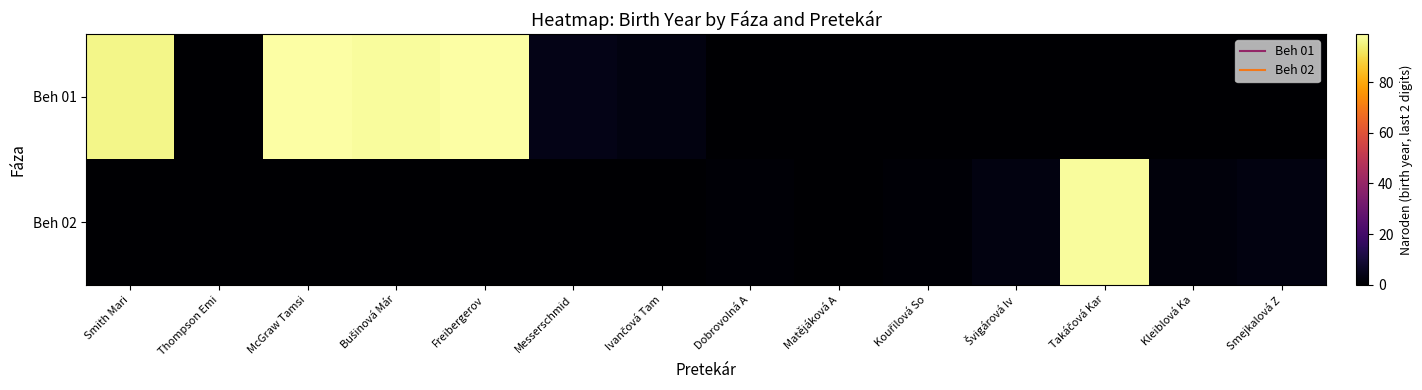

Reading left to right, list all the values displayed in this chart.

Beh 01: Smith Mari=96	Thompson Emi=0	McGraw Tamsi=99	Bušinová Már=98	Freibergerov=99	Messerschmid=4	Ivančová Tam=3	Dobrovolná A=0	Matějáková A=0	Kouřilová So=0	Švigárová Iv=0	Takáčová Kar=0	Kleiblová Ka=0	Smejkalová Z=0
Beh 02: Smith Mari=0	Thompson Emi=0	McGraw Tamsi=0	Bušinová Már=0	Freibergerov=0	Messerschmid=0	Ivančová Tam=0	Dobrovolná A=1	Matějáková A=0	Kouřilová So=1	Švigárová Iv=3	Takáčová Kar=98	Kleiblová Ka=2	Smejkalová Z=3